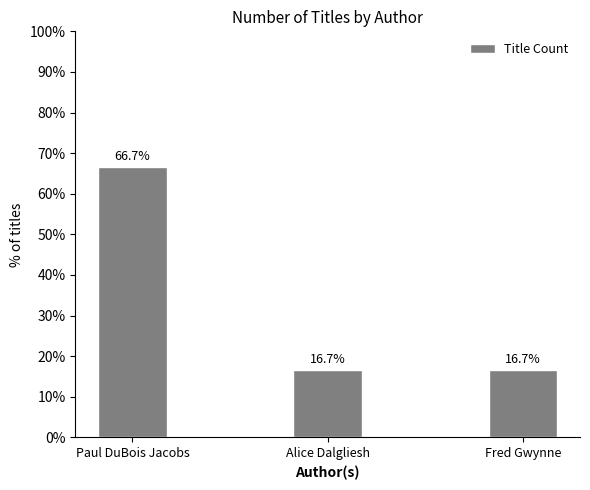

How many bars are there in total?

3